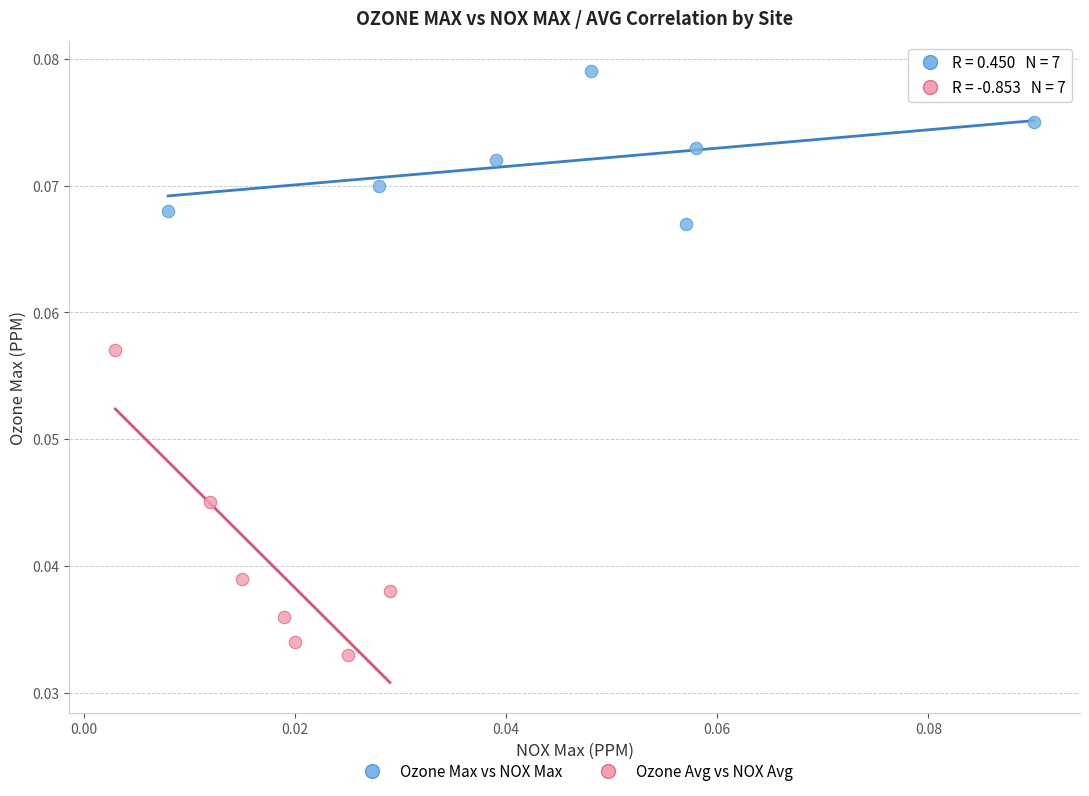

Which series contains the lowest Y value?

Ozone Avg vs NOX Avg